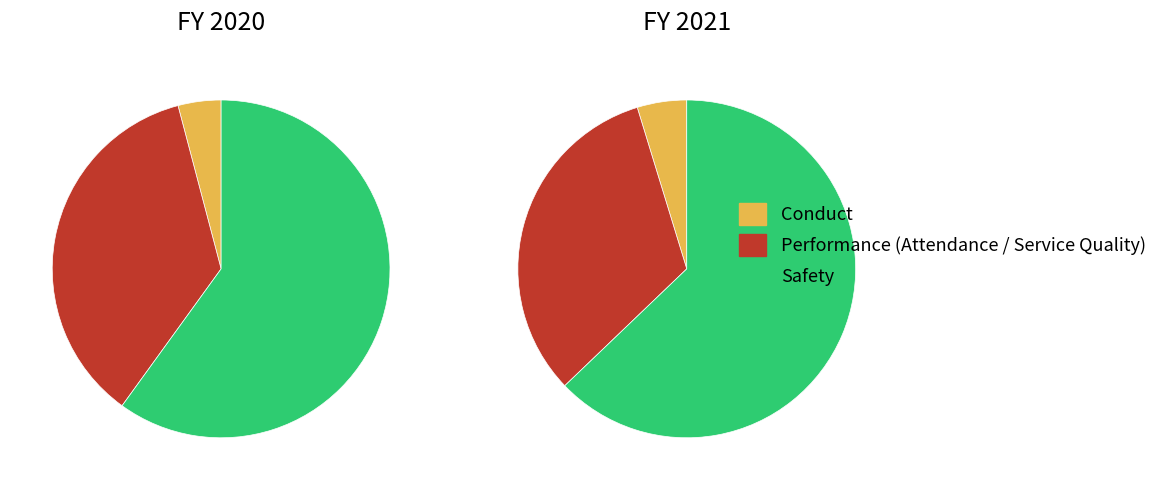

What is the majority slice?

Safety